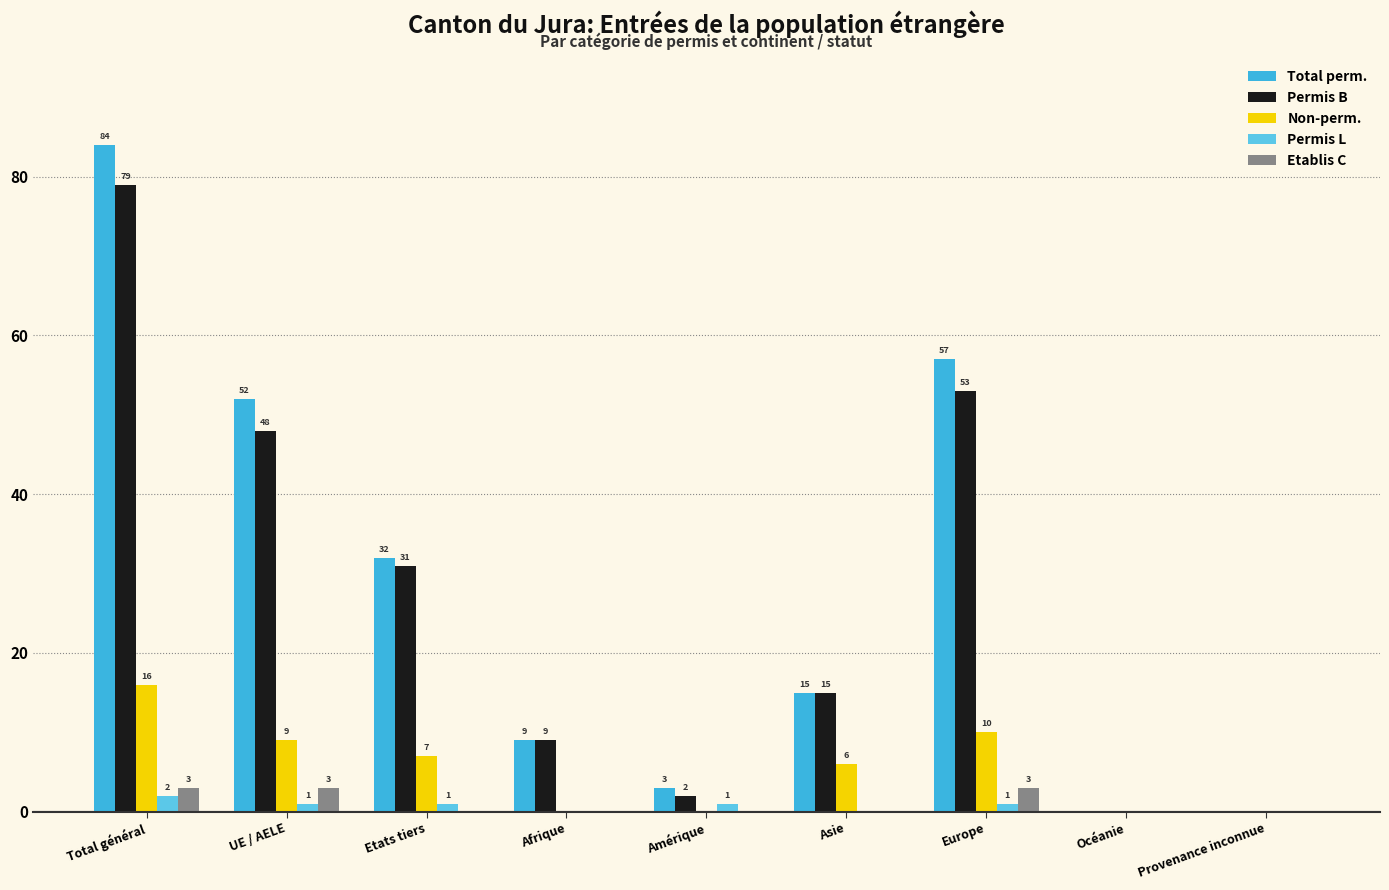

Count the number of categories in the chart.

9